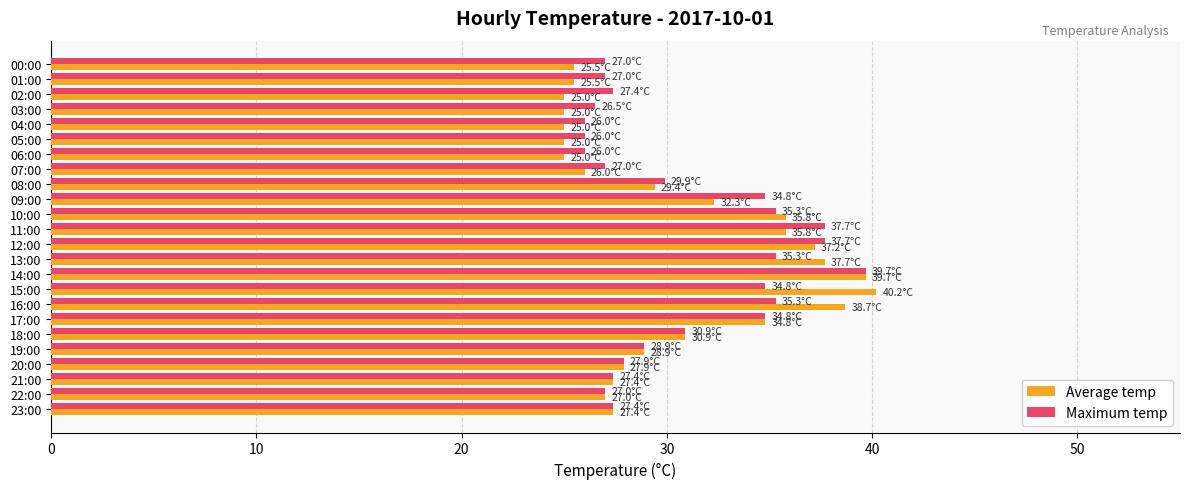

What is the difference between the second highest and second lowest values in the Average temp series?

14.7